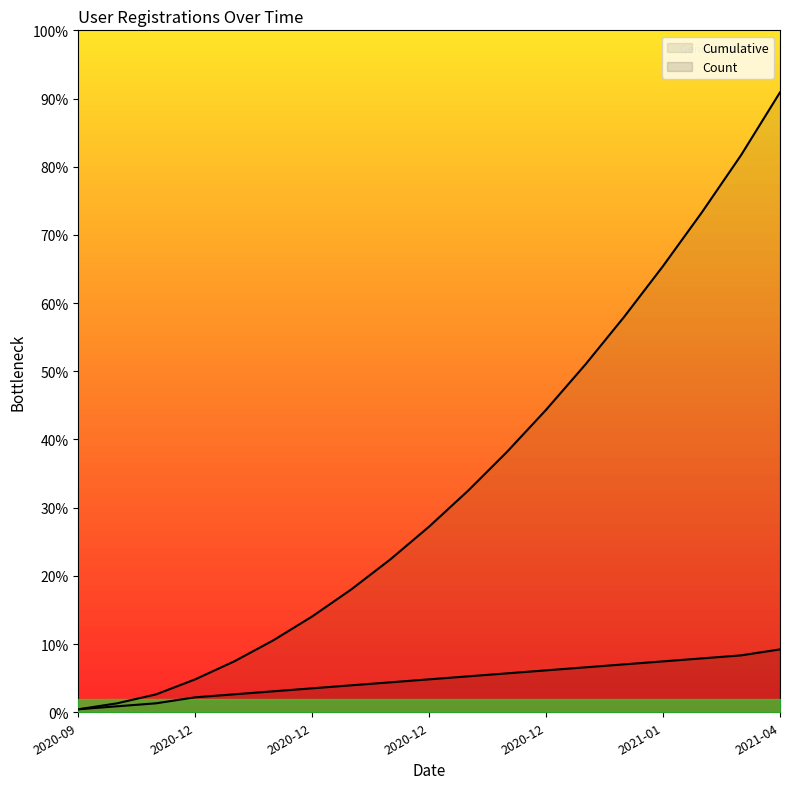

True or false: Count and Cumulative intersect in this chart.

False